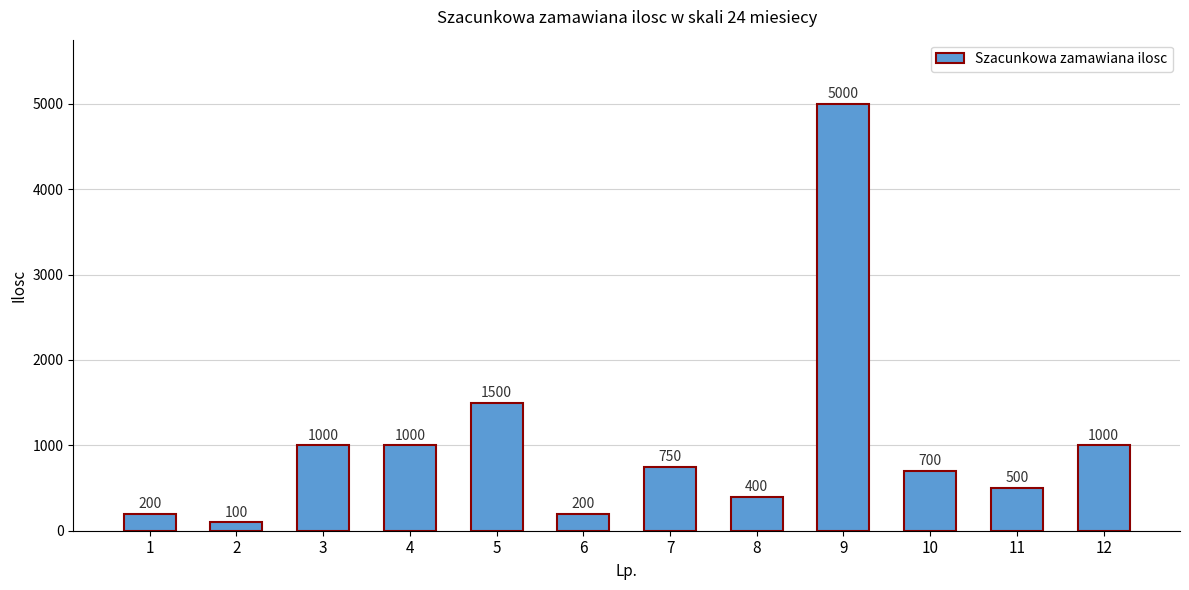

What is the difference between the maximum and minimum values?

4900